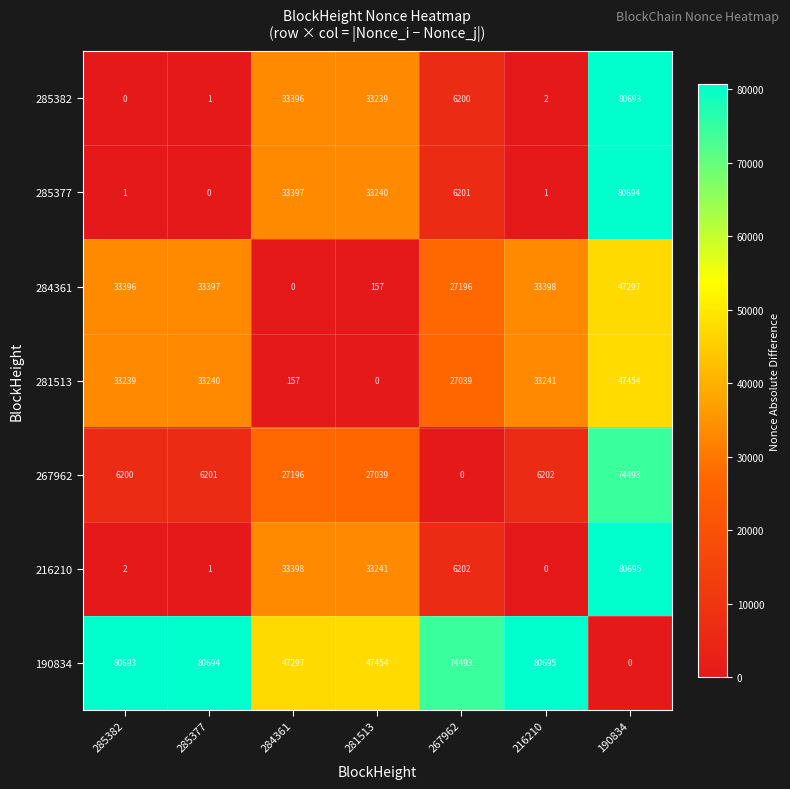

The value of 216210 at 285382 is 2. True or false?

True